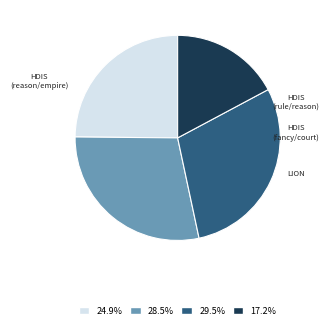

Rank the categories by value from highest to lowest.

Searching "fancy" and "court" in HDIS, Searching "rule" and "reason" in HDIS, Searching "reason" and "empire" in HDIS, Searching in LION